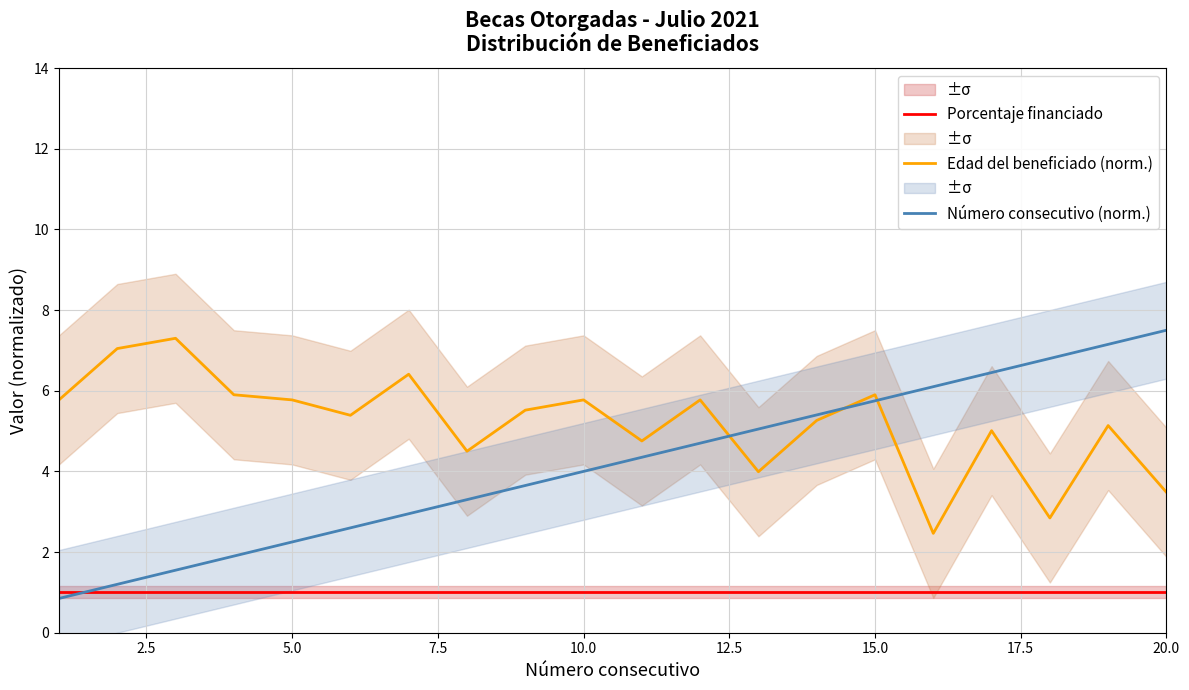

Reading left to right, what are all the values shown in this chart?

Porcentaje financiado: 1.0	1.0	1.0	1.0	1.0	1.0	1.0	1.0	1.0	1.0	1.0	1.0	1.0	1.0	1.0	1.0	1.0	1.0	1.0	1.0
Edad del beneficiado (norm.): 5.8	7.0	7.3	5.9	5.8	5.4	6.4	4.5	5.5	5.8	4.8	5.8	4.0	5.3	5.9	2.5	5.0	2.8	5.1	3.5
Número consecutivo (norm.): 0.9	1.2	1.6	1.9	2.2	2.6	2.9	3.3	3.6	4.0	4.4	4.7	5.0	5.4	5.8	6.1	6.5	6.8	7.1	7.5